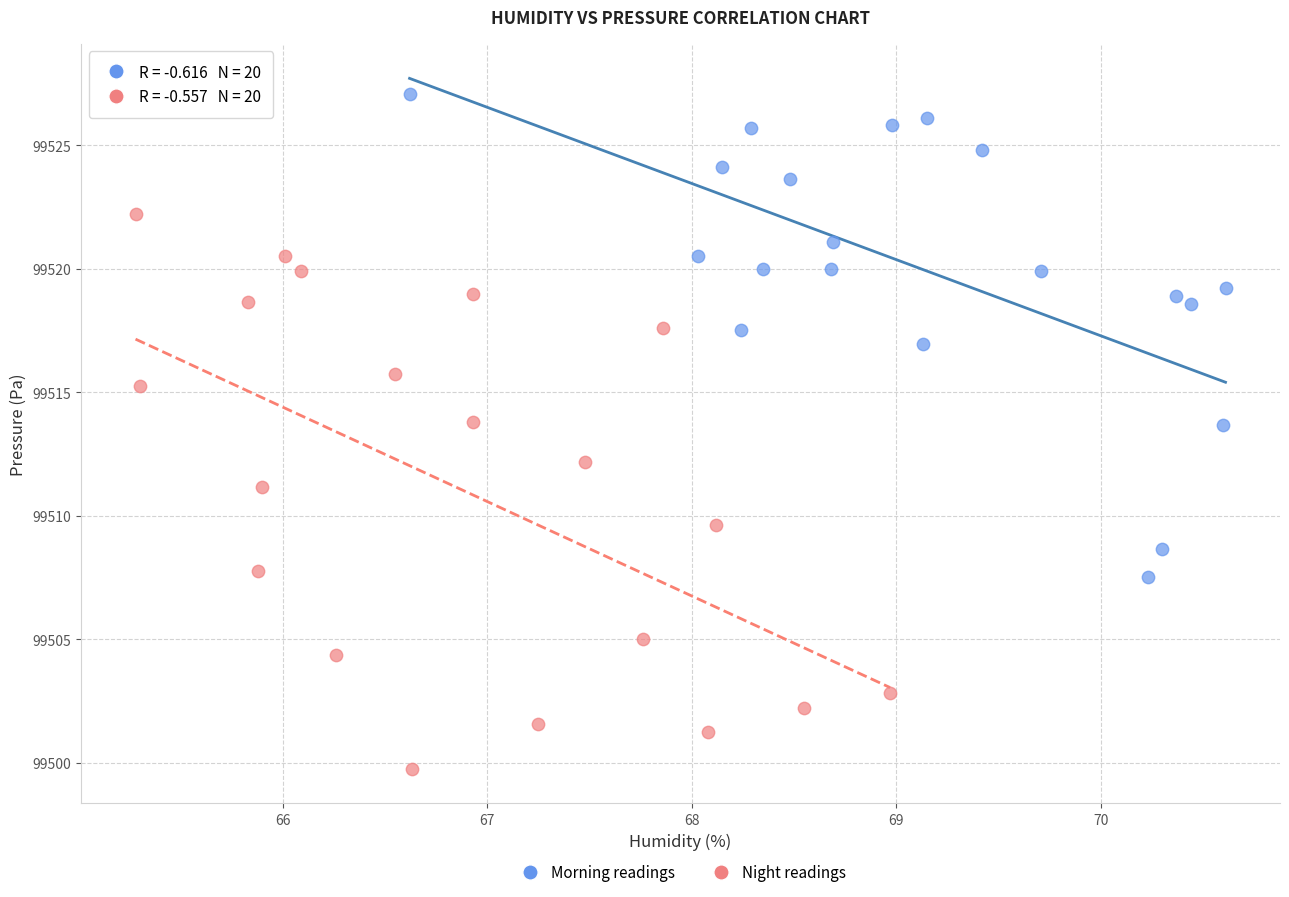

Which series has the widest spread of Y values?

Night readings